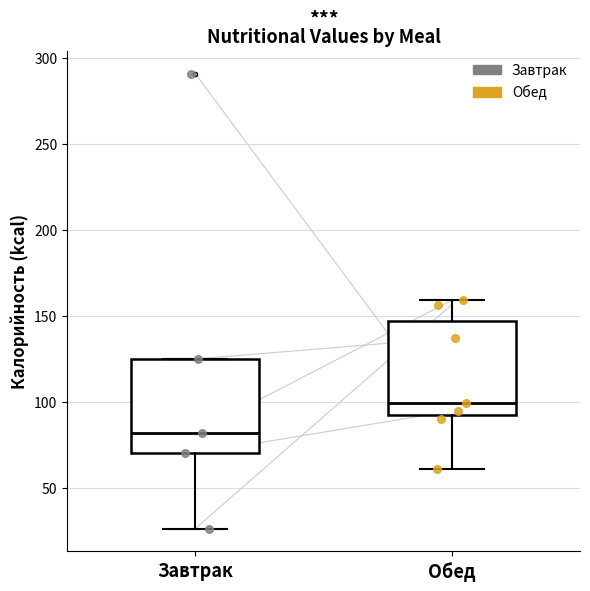

Reading left to right, read every box against the y-axis: the position of its median line, the range the box covers, and the ends of its whiskers. The values are not printed on the chart, so give them approximately, as read against the axis.

Завтрак: median 80, box 70 to 125, whiskers 25 to 125
Обед: median 100, box 90 to 145, whiskers 60 to 160